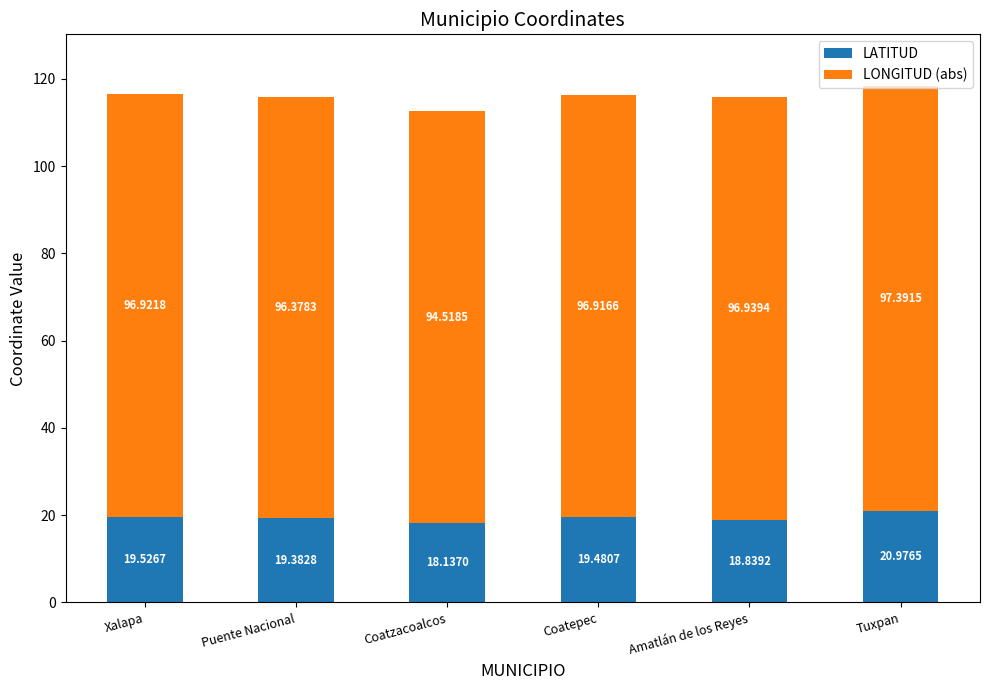

What are all the series names shown in the legend?

LATITUD, LONGITUD (abs)